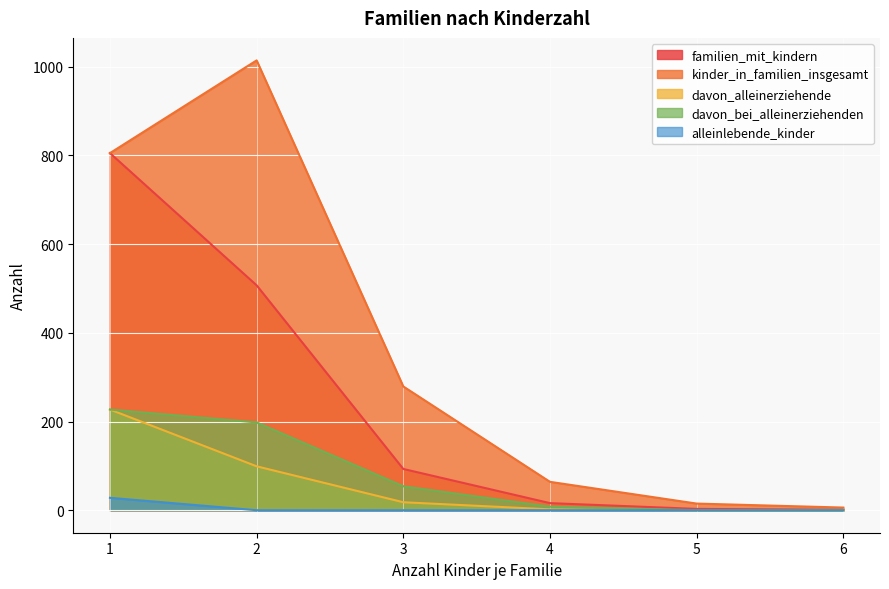

What is the sum of the kinder_in_familien_insgesamt values at 6 and 1?

811